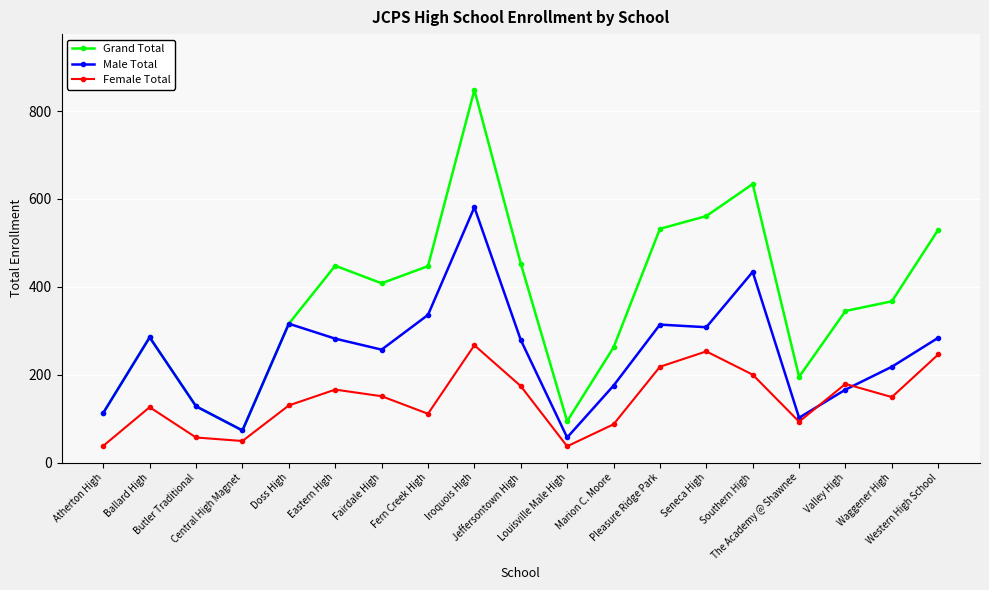

True or false: Female Total and Grand Total cross at least once.

False